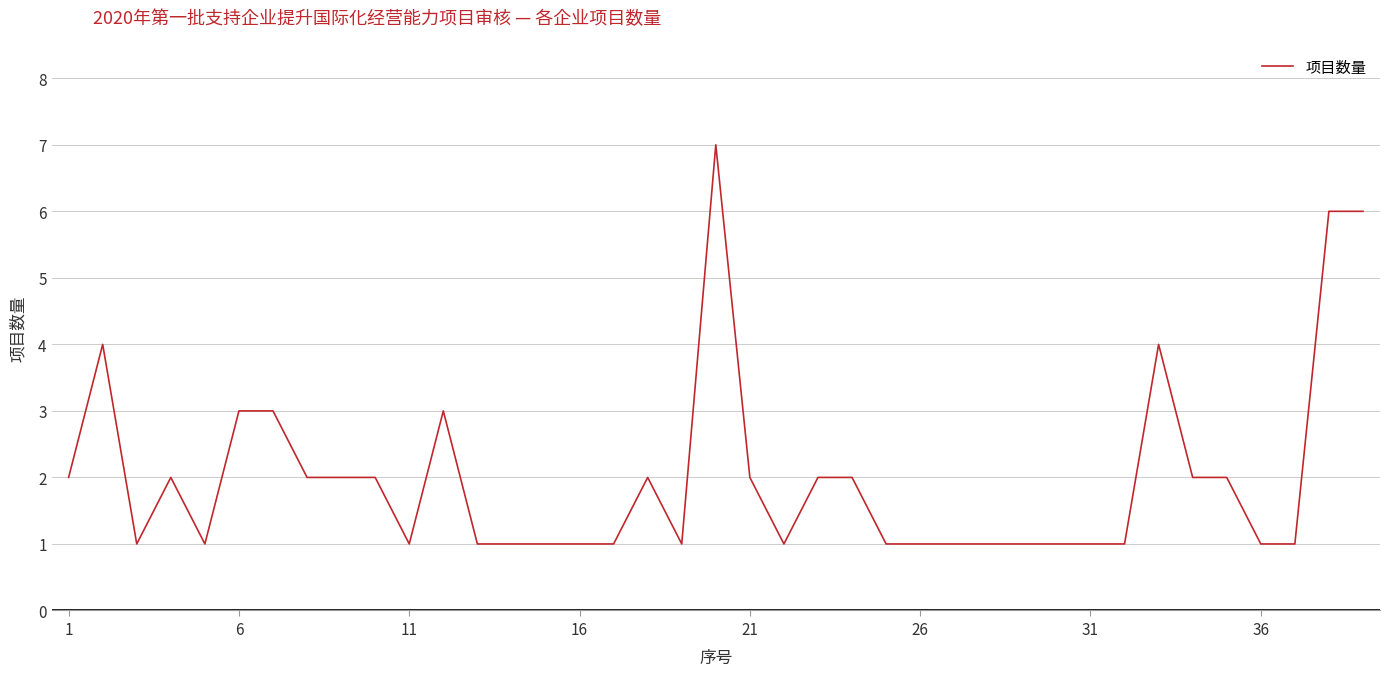

True or false: there are more than 0 points higher than both neighbors.

True